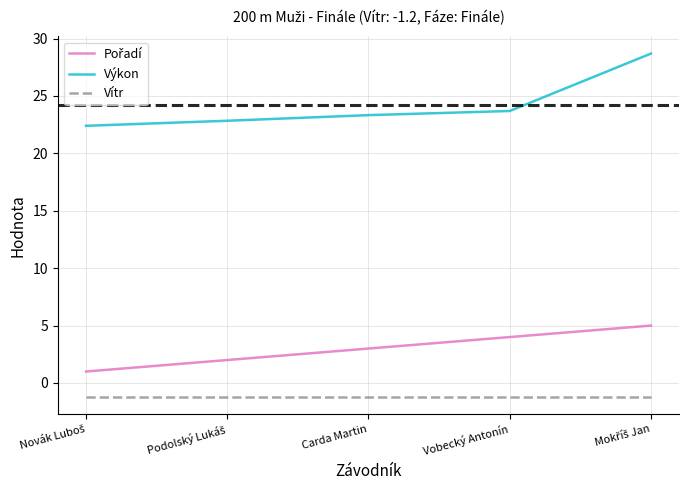

What is the spread (max minus min) of values at Vobecký Antonín?

24.9